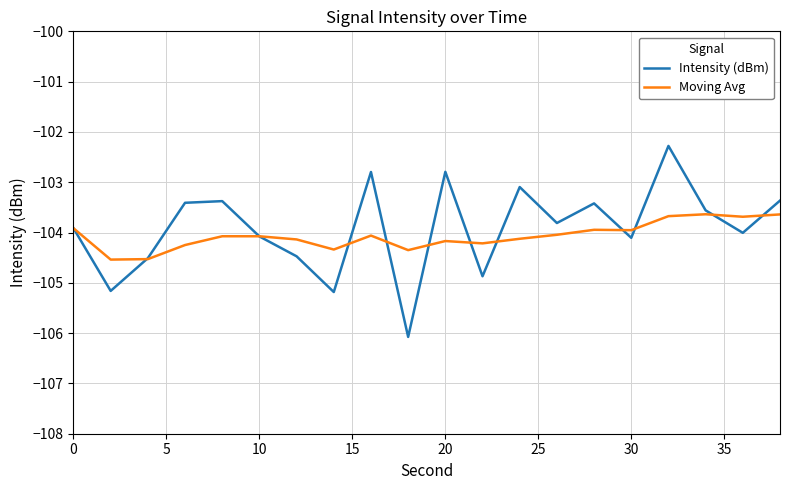

Rank the series by their maximum value, from highest to lowest.

Intensity (dBm), Moving Avg